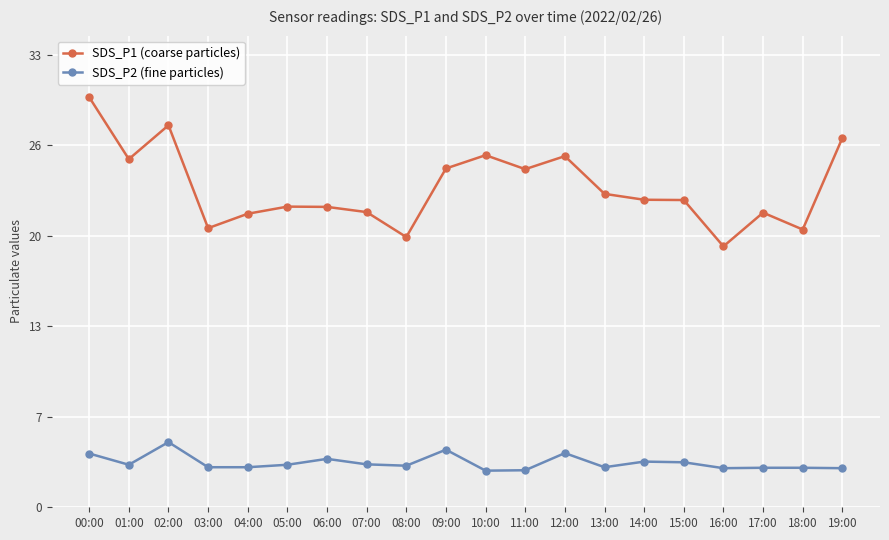

Does the chart display data point markers on the line(s)?

Yes